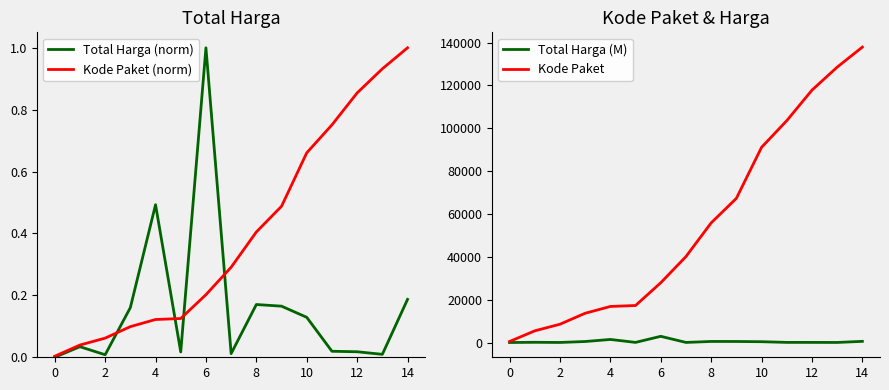

What is the difference between the maximum and minimum values in the Total Harga (M) series?

2891.8